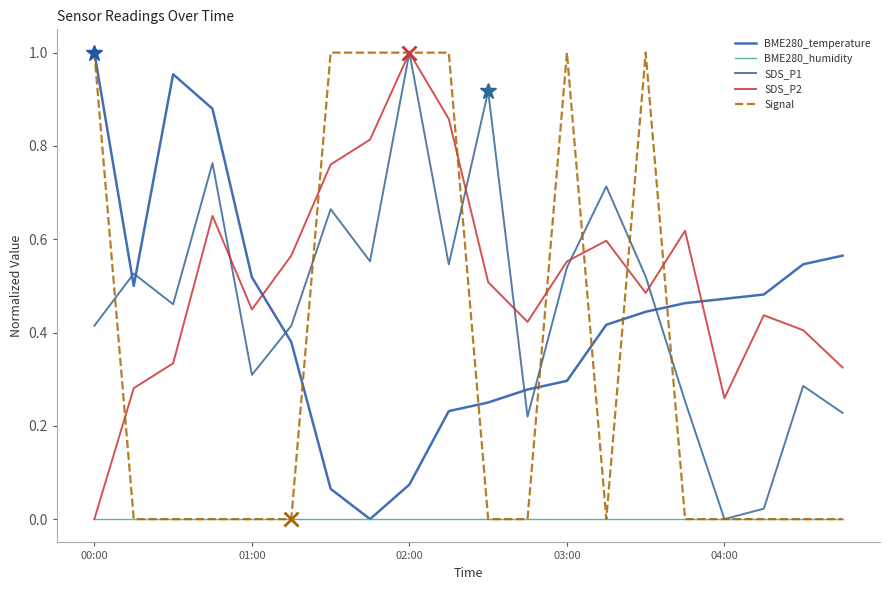

How many interior local valleys does the BME280_temperature series have?

2